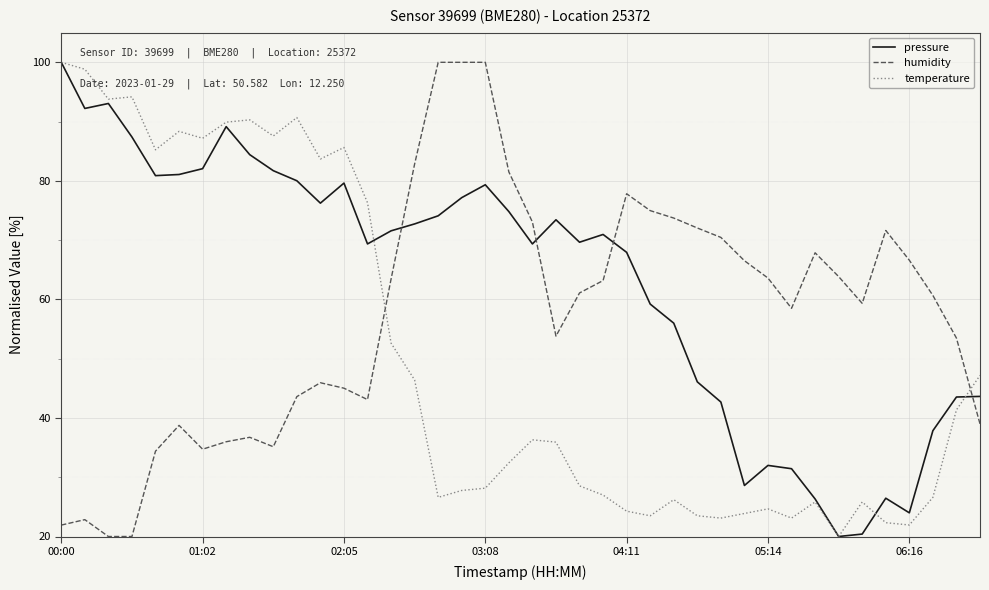

List the series in order of their overall mean, highest first.

pressure, humidity, temperature